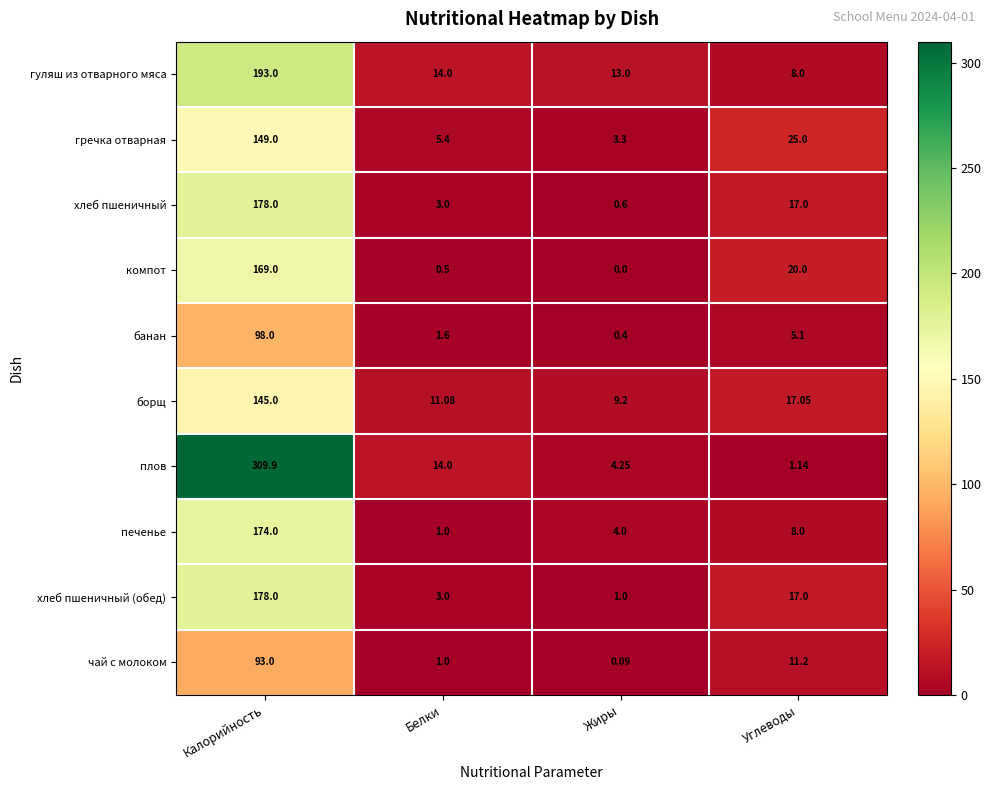

At which category is the sum across all series the highest?

Калорийность